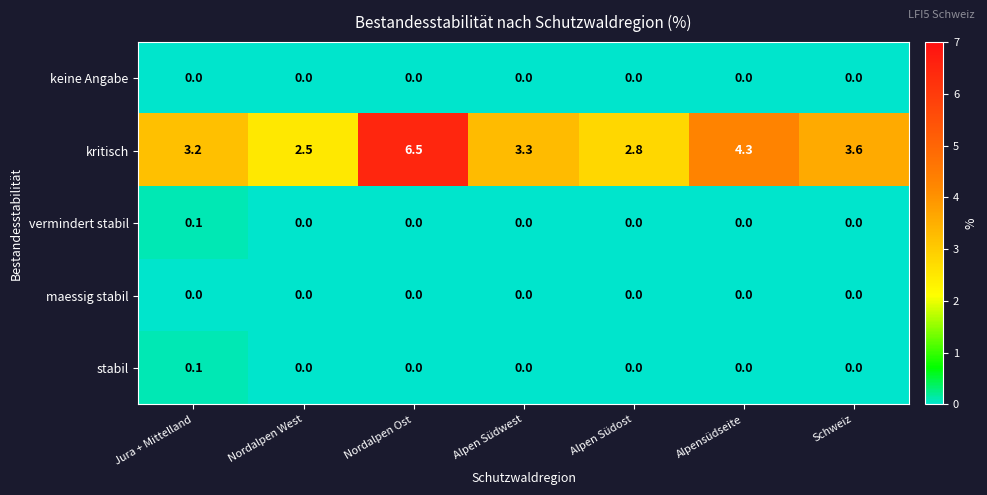

What is the maximum value for kritisch?

6.5